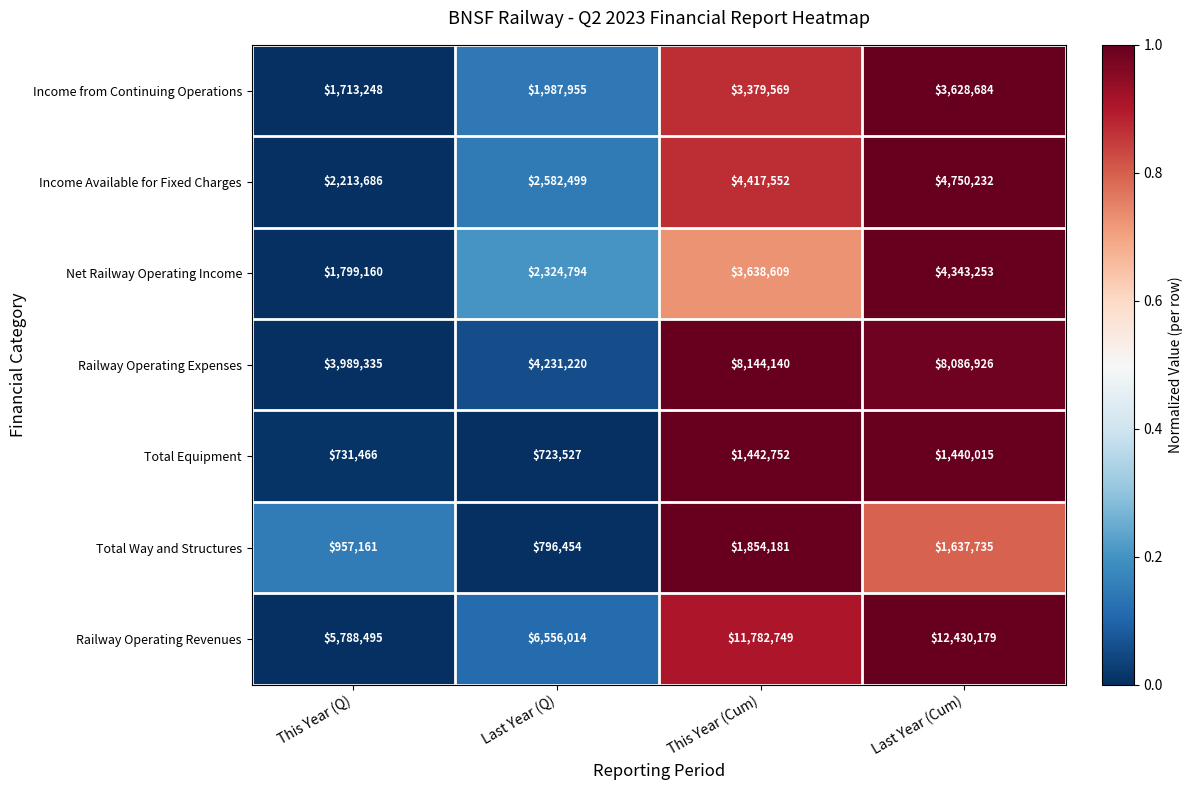

What is the lowest value of the Total Way and Structures series?

796454